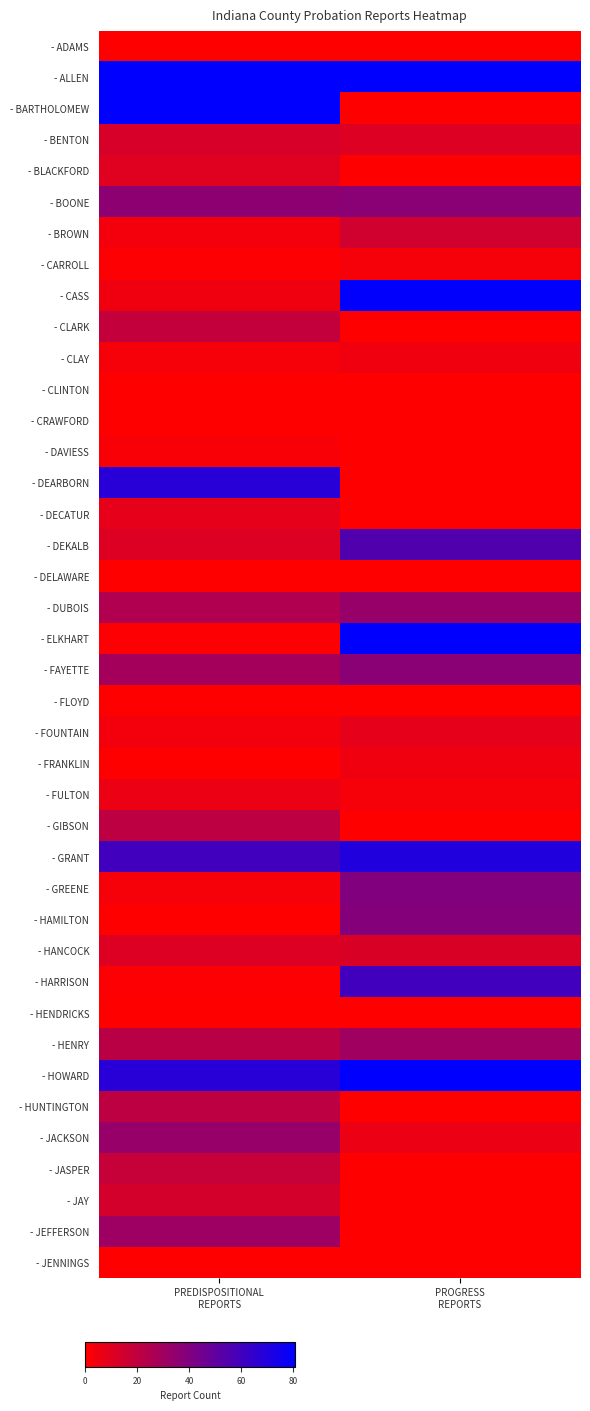

Count the number of categories in the chart.

2